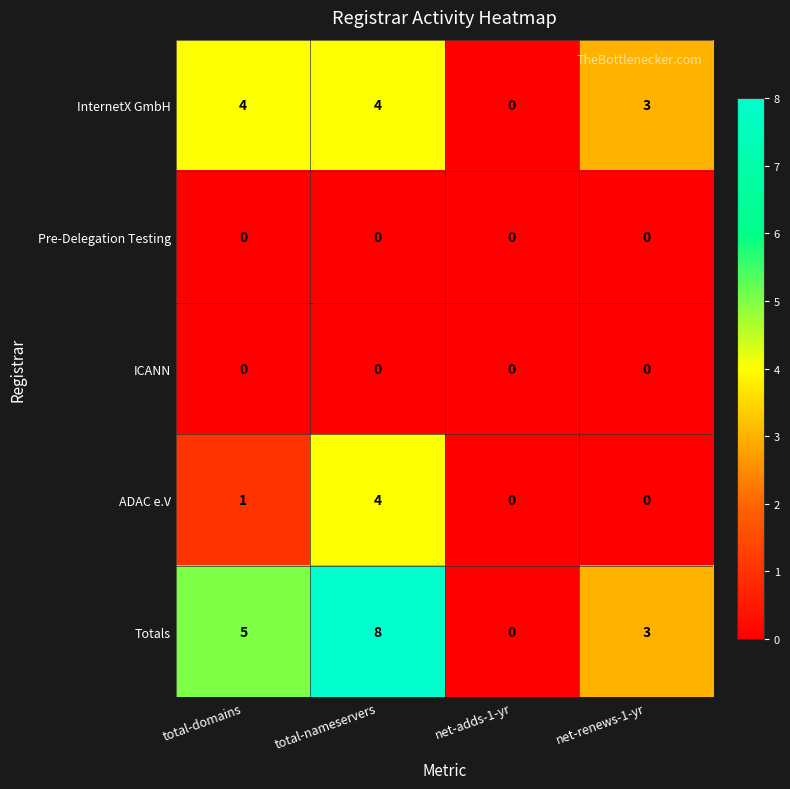

Which series changed the most between total-nameservers and net-renews-1-yr?

Totals